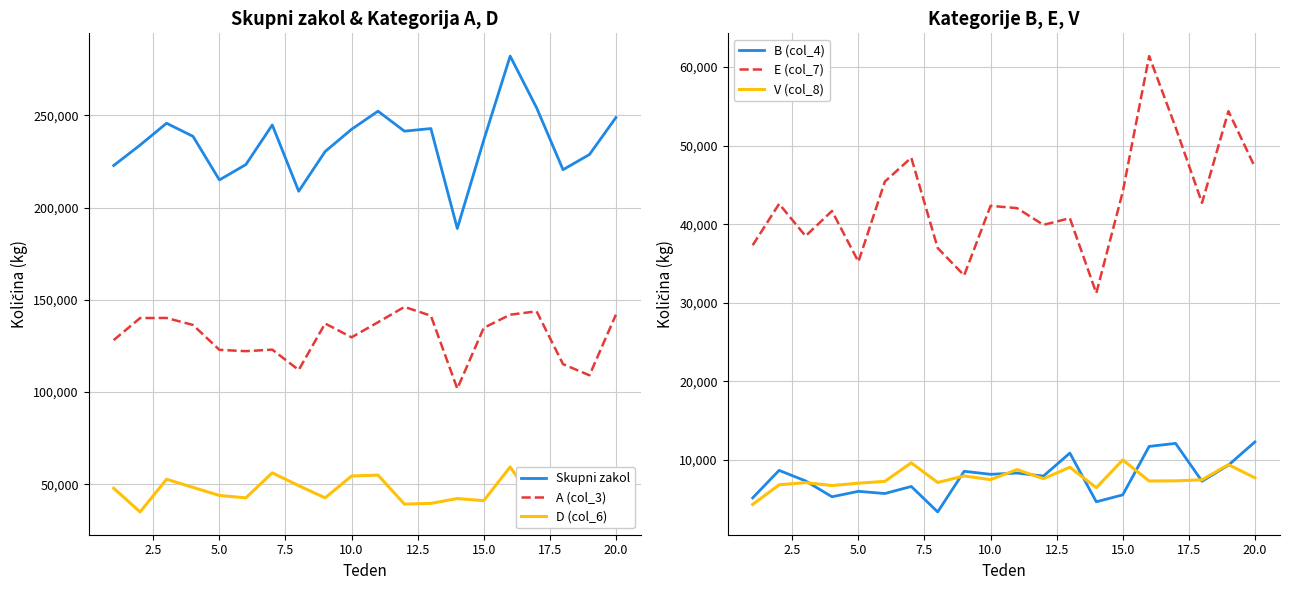

How many lines are shown in the chart?

6